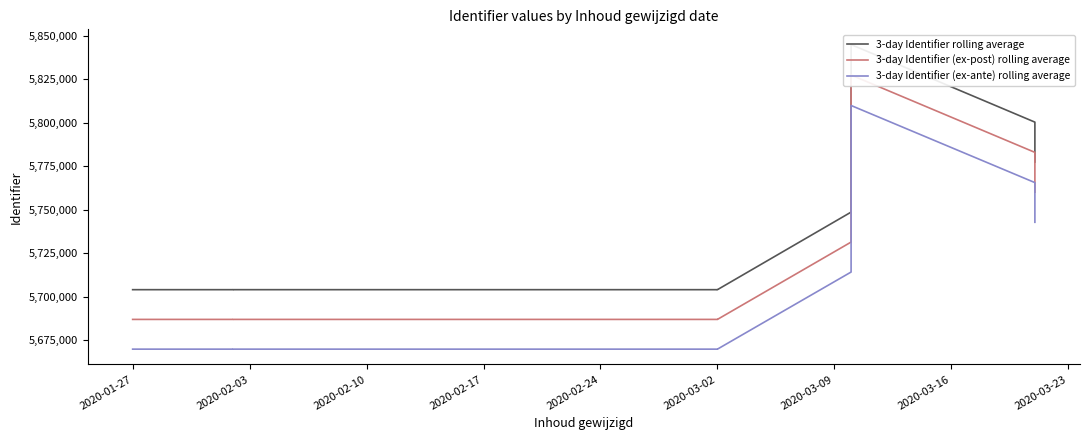

Which series has the largest total across all categories?

3-day Identifier rolling average